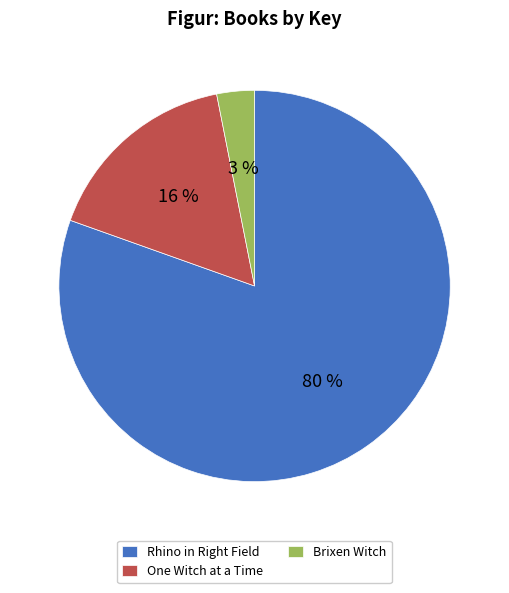

Which slice is the smallest?

Brixen Witch